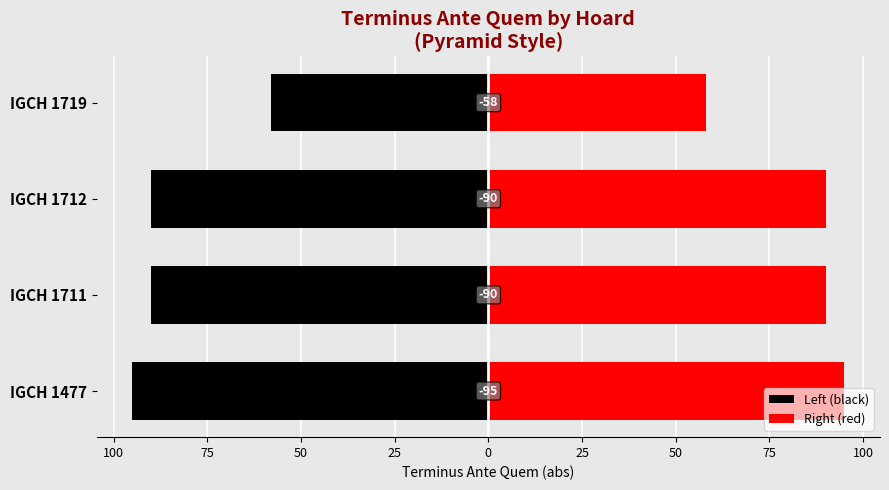

Which series has the largest total across all categories?

Right (red)